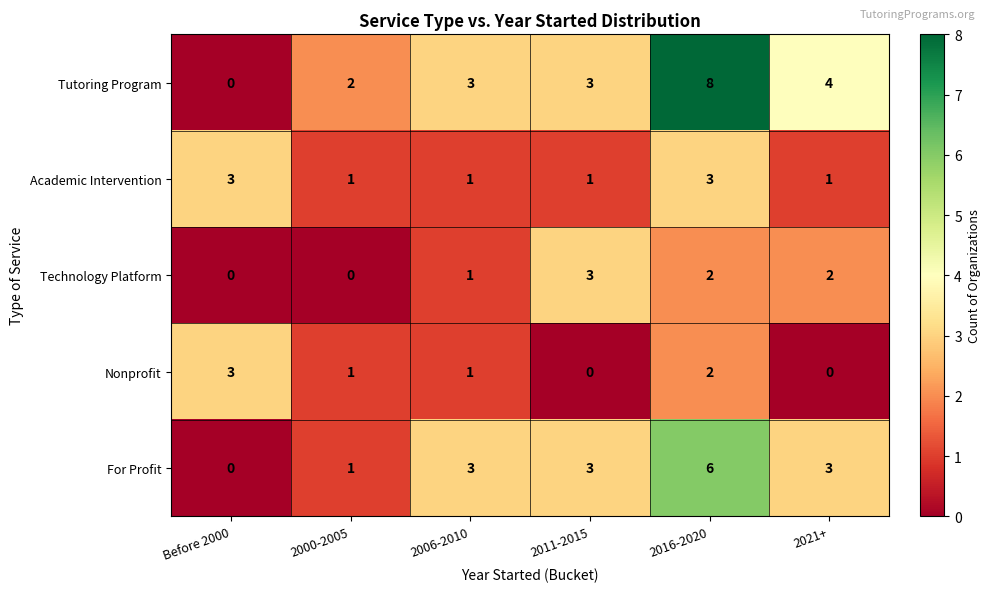

Reading left to right, extract all data points from this chart.

Tutoring Program: Before 2000=0	2000-2005=2	2006-2010=3	2011-2015=3	2016-2020=8	2021+=4
Academic Intervention: Before 2000=3	2000-2005=1	2006-2010=1	2011-2015=1	2016-2020=3	2021+=1
Technology Platform: Before 2000=0	2000-2005=0	2006-2010=1	2011-2015=3	2016-2020=2	2021+=2
Nonprofit: Before 2000=3	2000-2005=1	2006-2010=1	2011-2015=0	2016-2020=2	2021+=0
For Profit: Before 2000=0	2000-2005=1	2006-2010=3	2011-2015=3	2016-2020=6	2021+=3